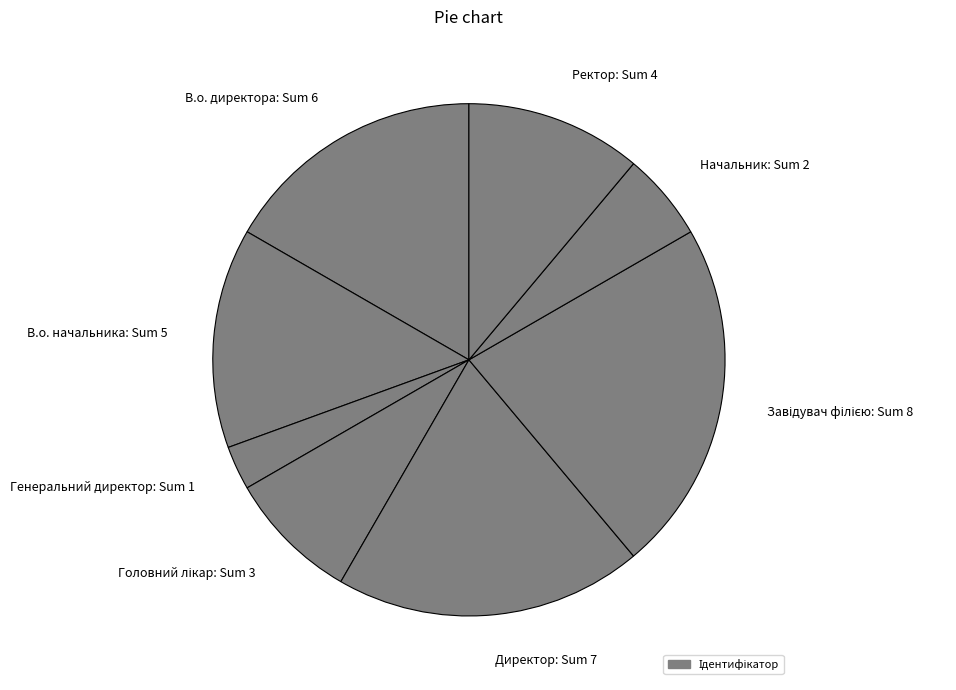

True or false: Начальник: Sum 2 accounts for 6% of the total.

True